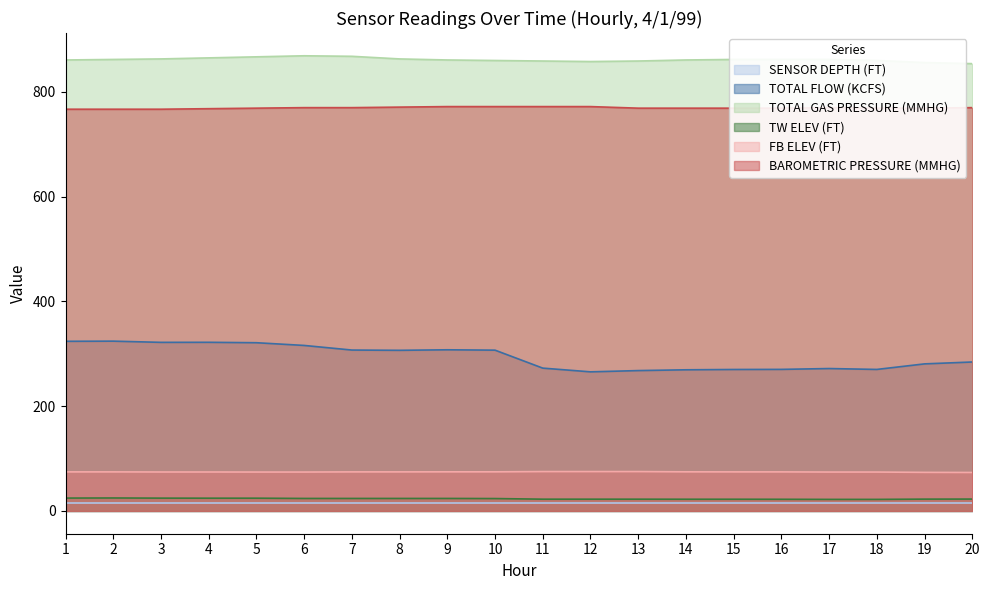

What is the average value of the BAROMETRIC PRESSURE (MMHG) series?

769.5